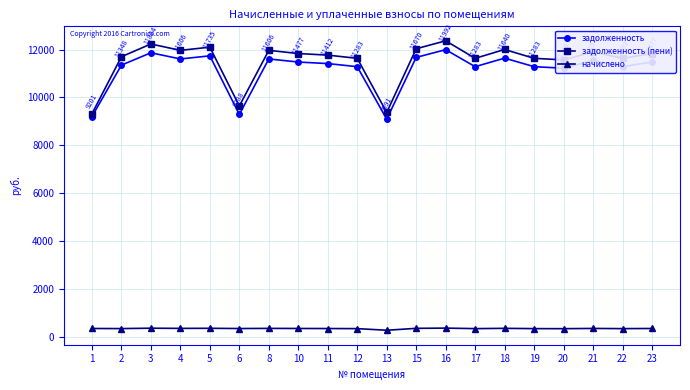

Between 8 and 13, which series saw the biggest shift?

задолженность (пени)